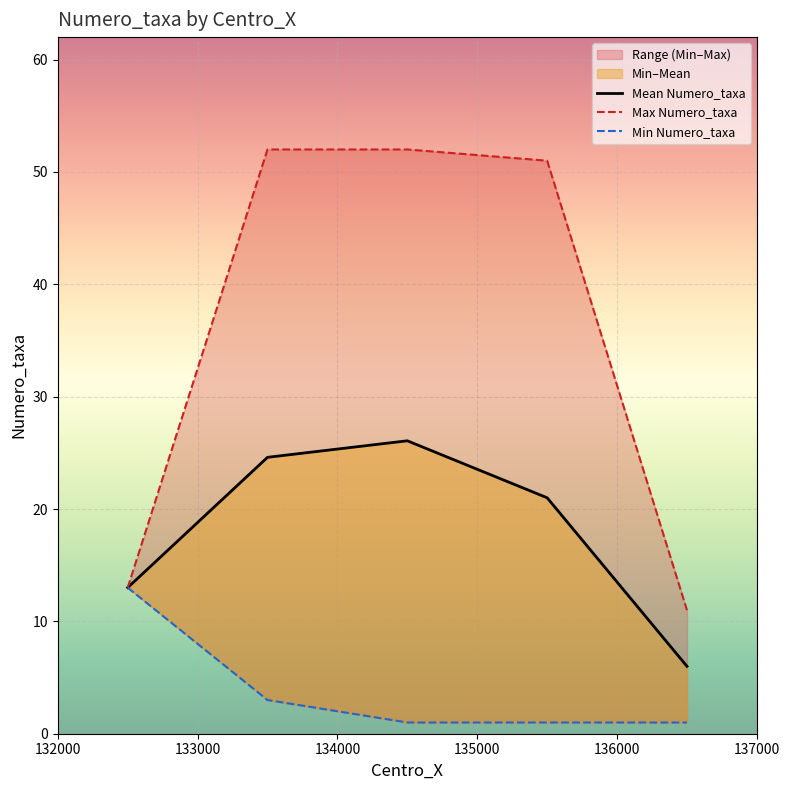

True or false: Mean Numero_taxa has a value of 9.0 at 135000.

False